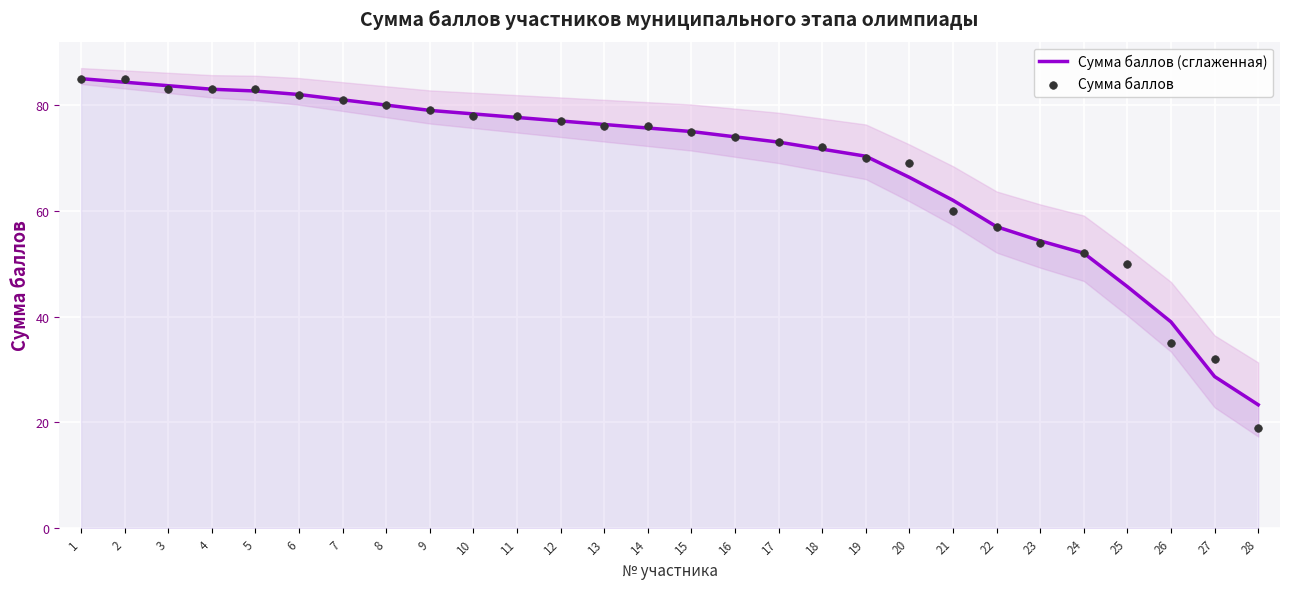

Which series reaches the maximum Y coordinate?

Сумма баллов (сглаженная)